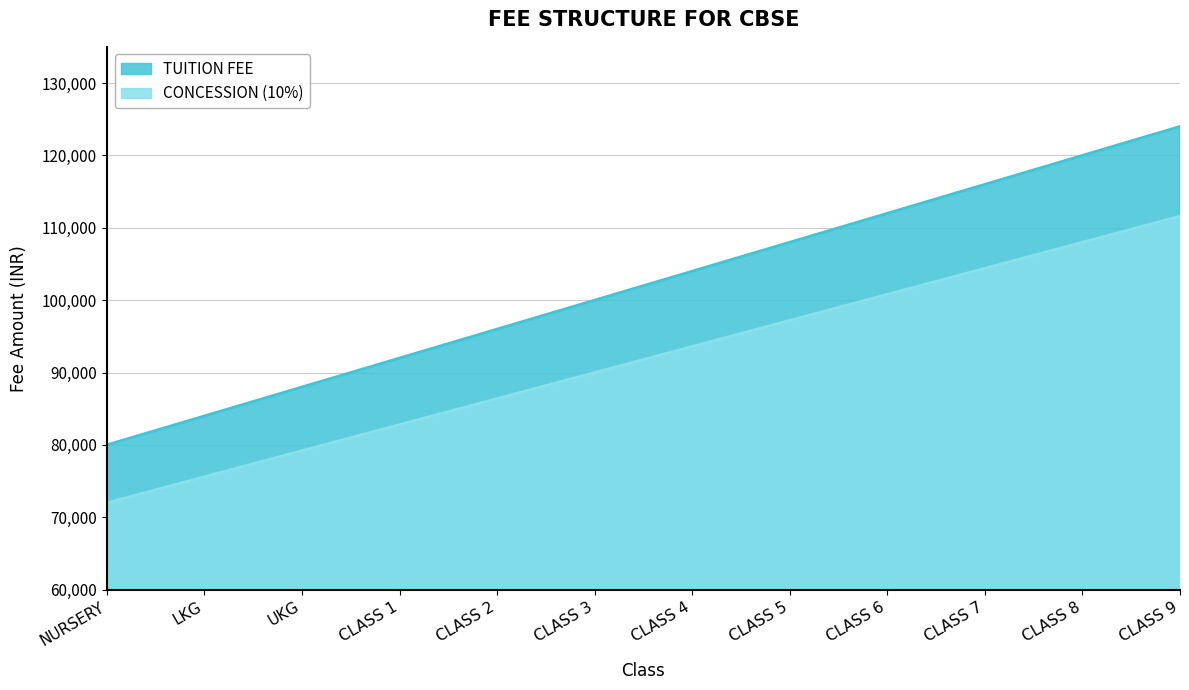

Which series has the widest spread of values?

TUITION FEE